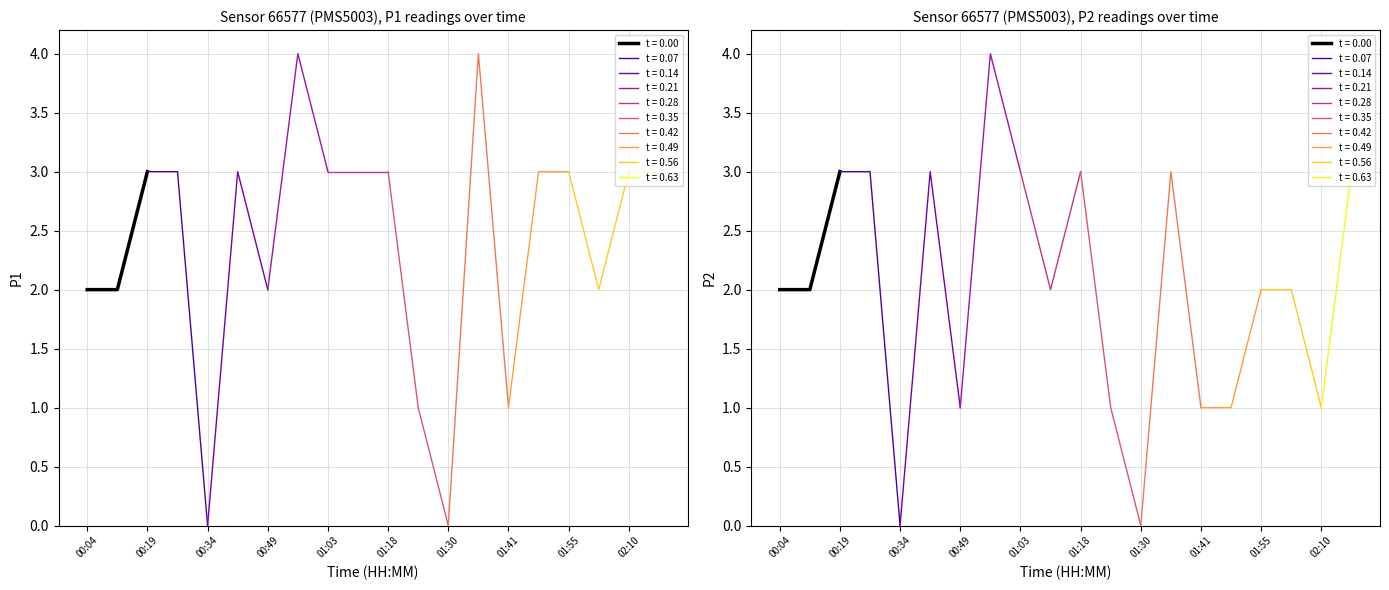

Reading right to left, extract all data points from this chart.

P1: 3	3	2	3	3	1	4	0	1	3	3	3	4	2	3	0	3	3	2	2
P2: 3	1	2	2	1	1	3	0	1	3	2	3	4	1	3	0	3	3	2	2